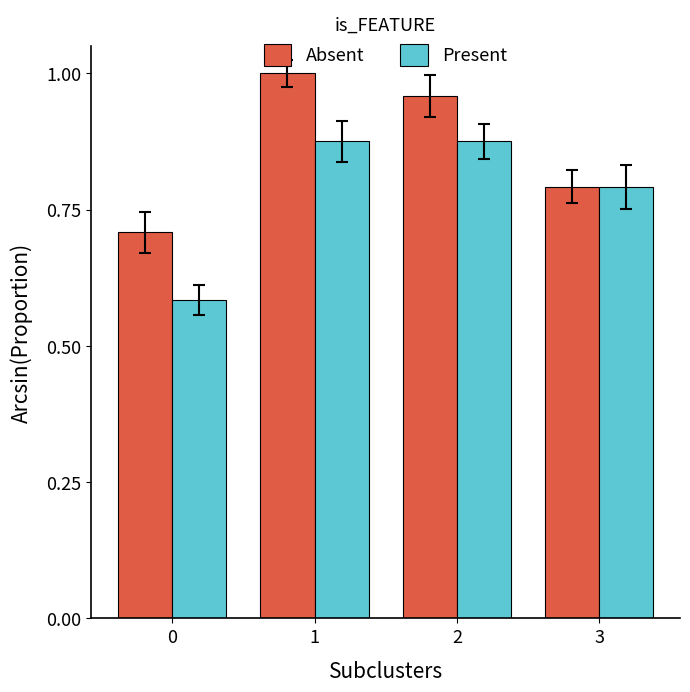

Between 1 and 3, which series saw the biggest shift?

Absent